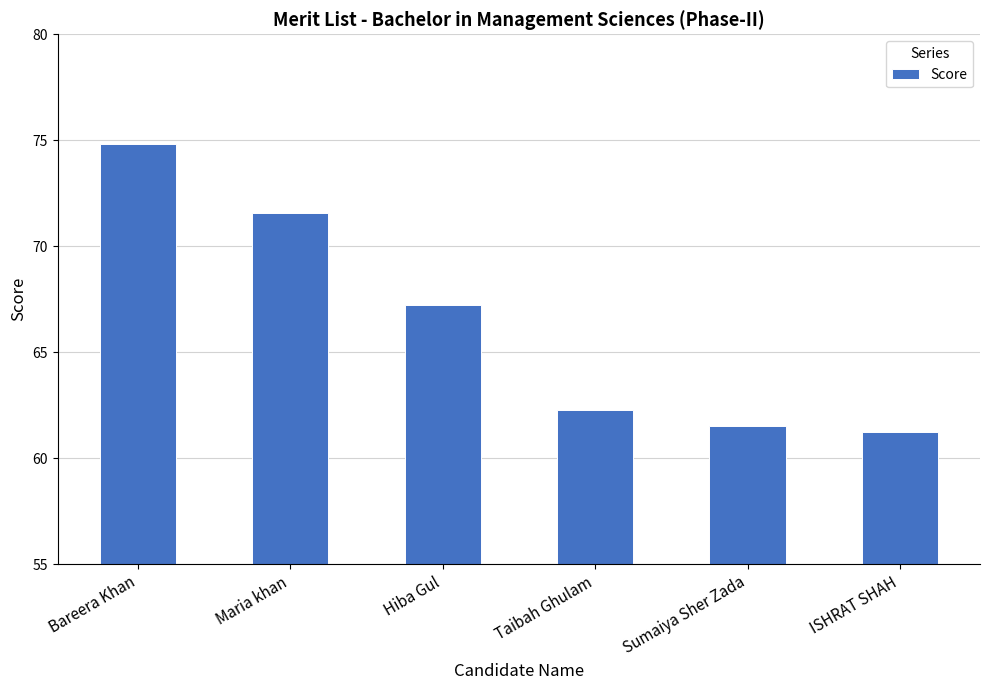

What is the label of the 2nd bar from the right?

Sumaiya Sher Zada